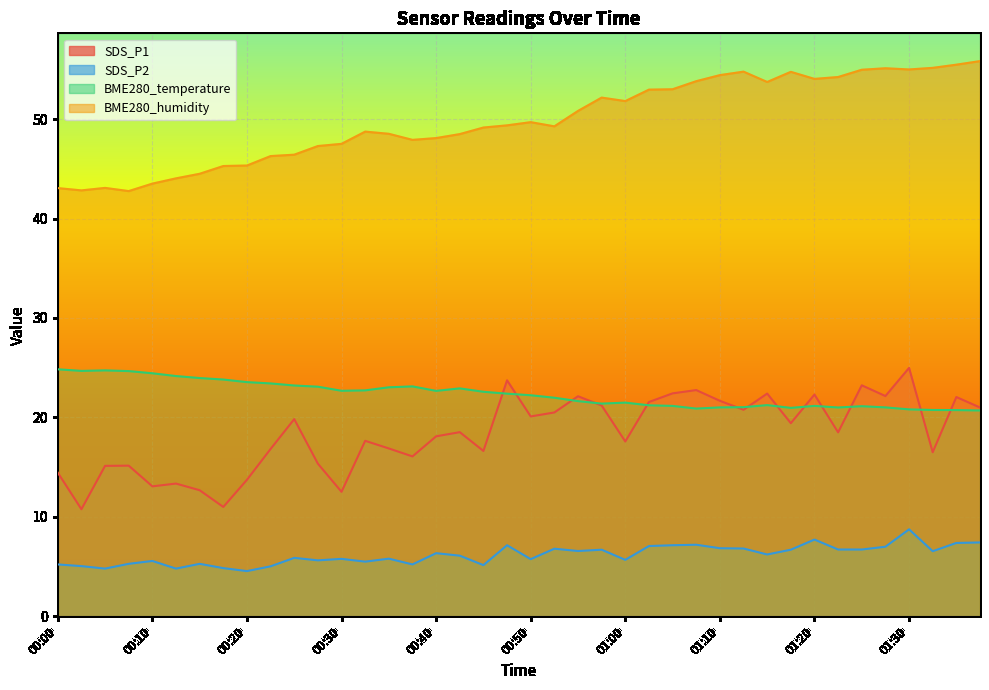

What is the spread (max minus min) of values at 01:25?

48.2